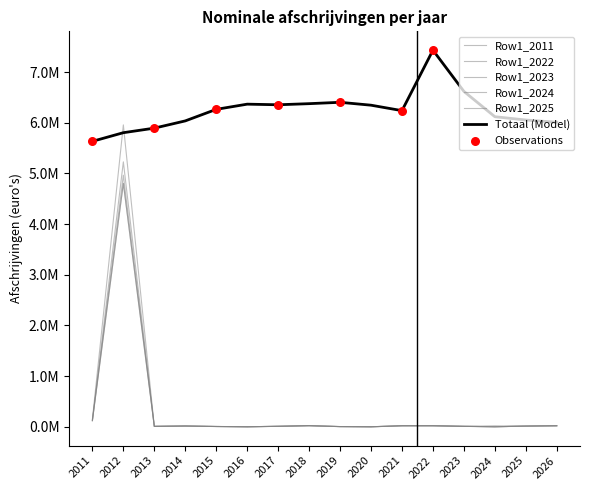

Does the chart have visible grid lines?

No